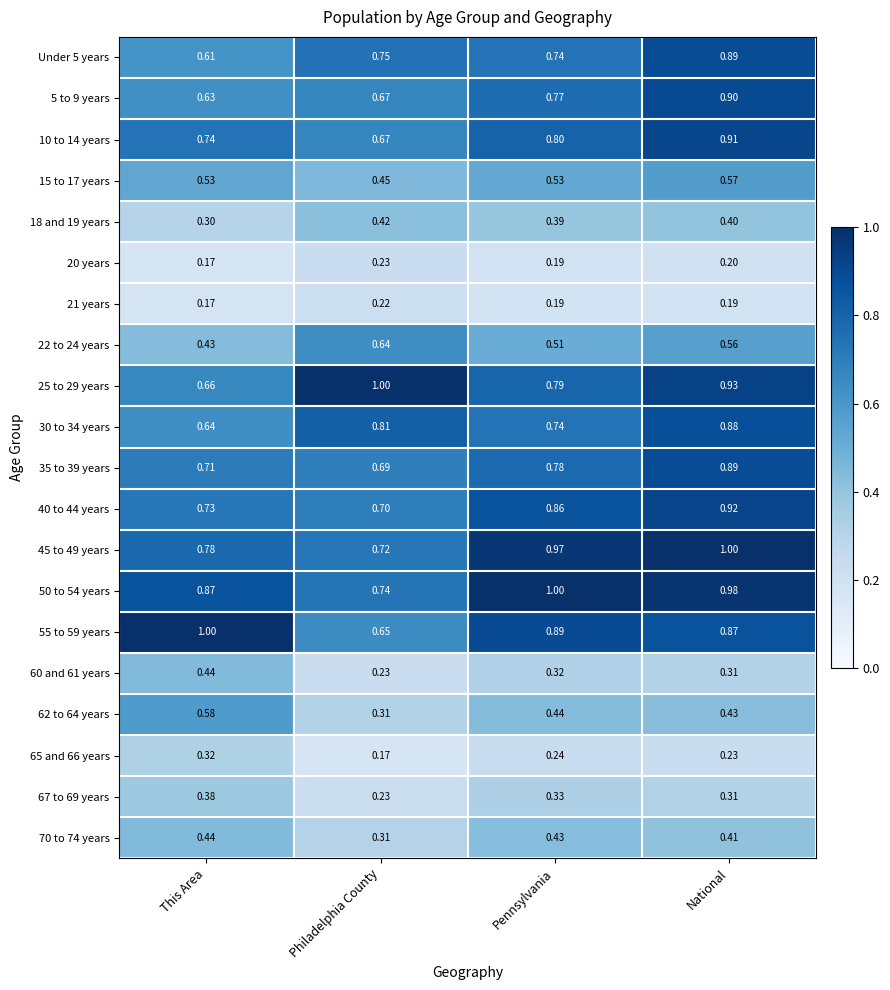

Which series has the largest total across all categories?

50 to 54 years